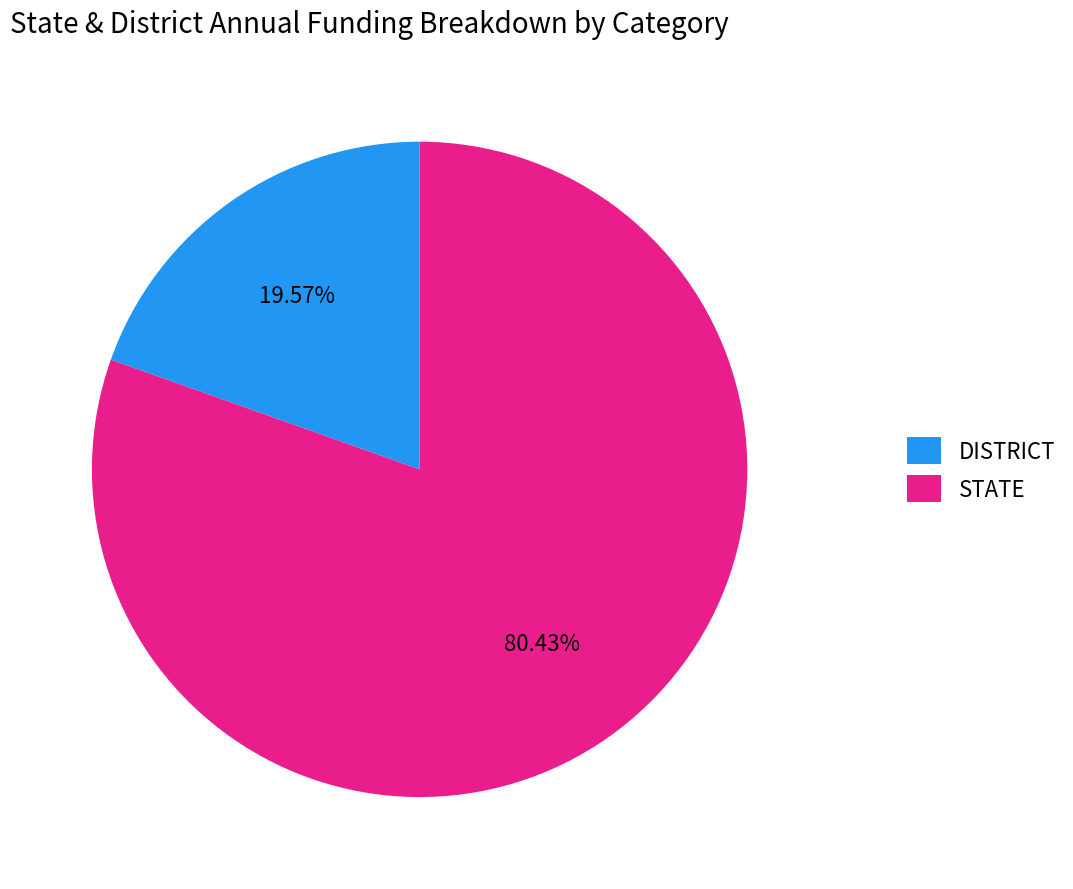

Combined, do STATE and DISTRICT account for over 50%?

Yes